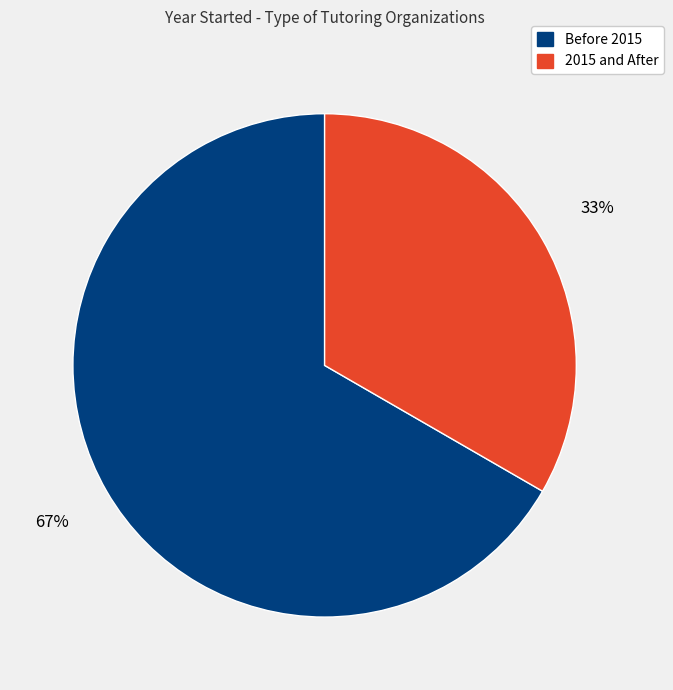

Is there a majority slice in this chart?

Yes